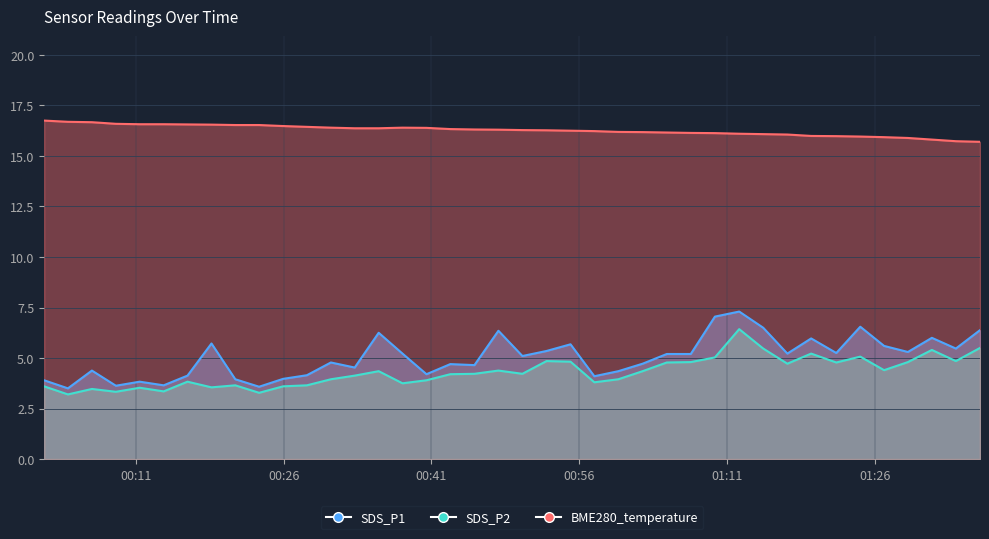

True or false: SDS_P1 and BME280_temperature cross at least once.

False